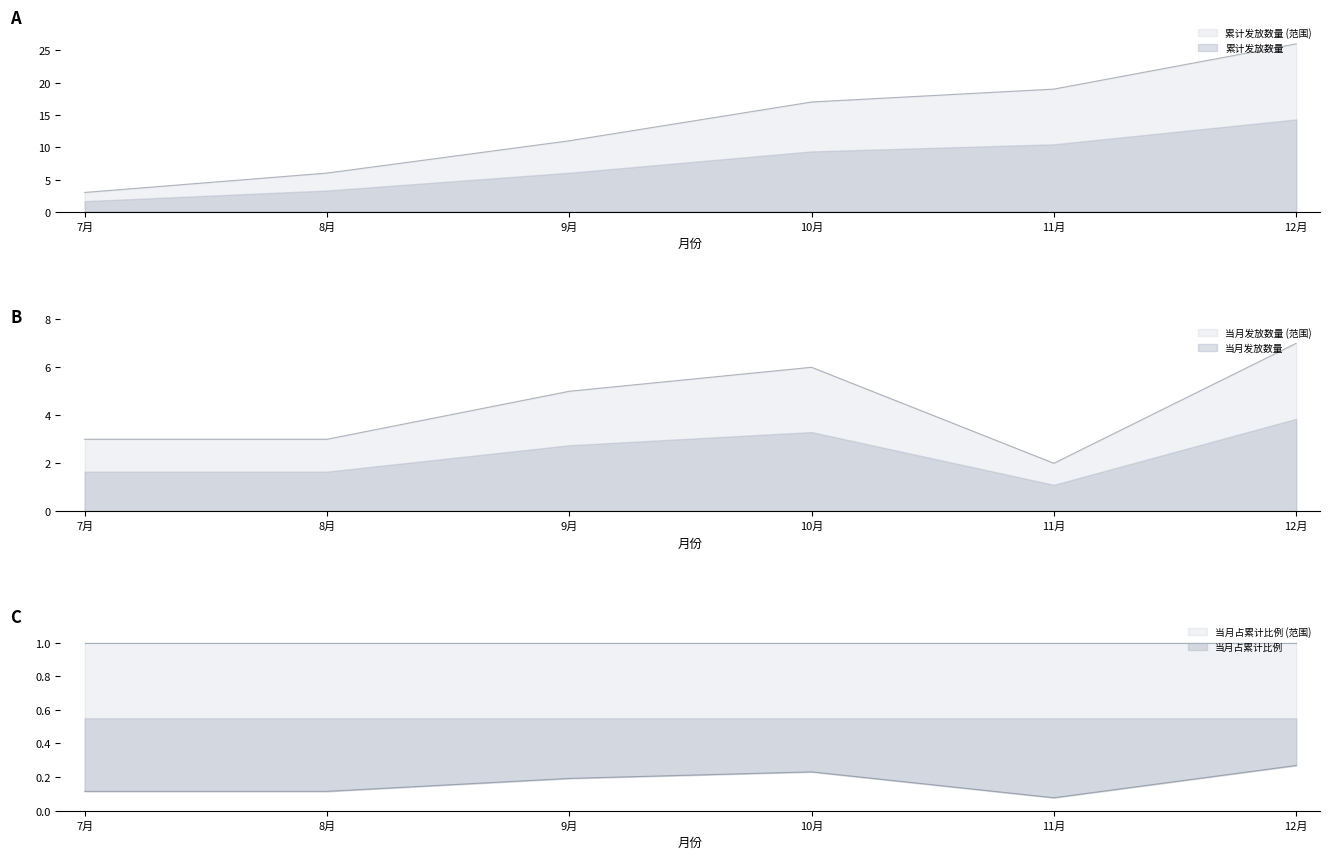

Rank the series at 8月 from highest to lowest value.

累计发证数, 当月发证数